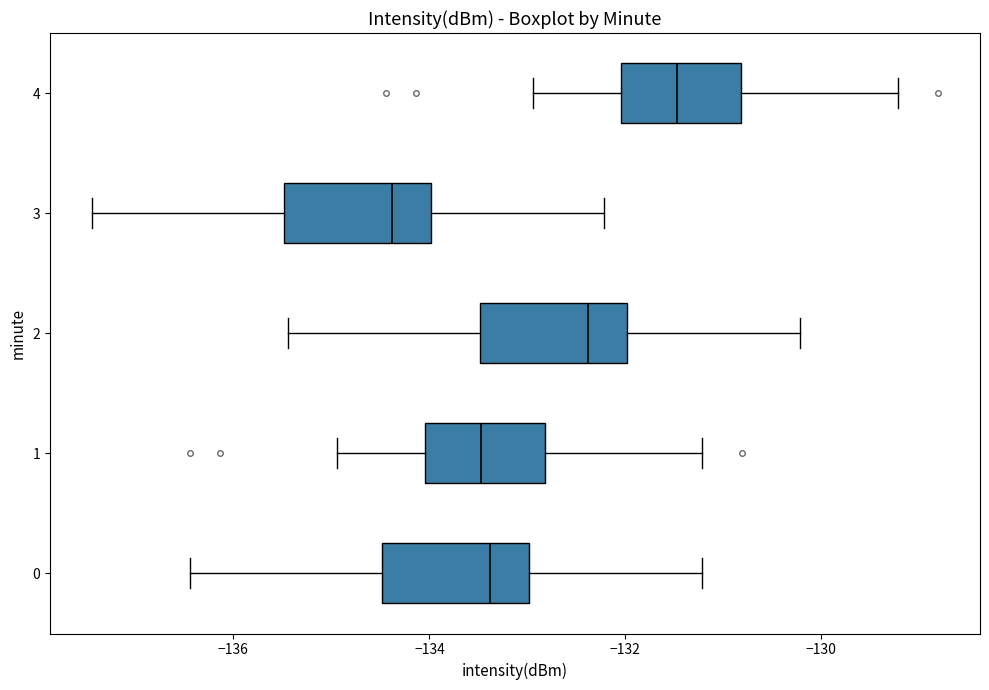

Which box's median line is the furthest to the right?

4